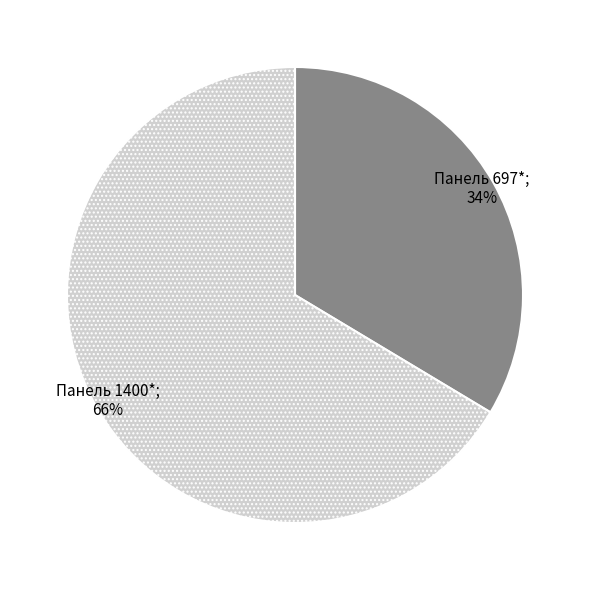

To the nearest percent, what is the average slice percentage?

50%